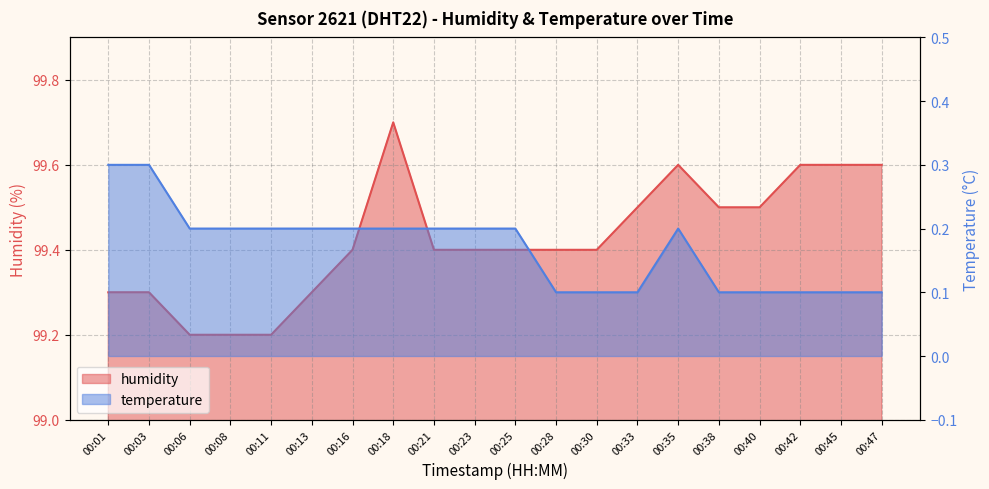

Reading right to left, list all the values displayed in this chart.

99.6	99.6	99.6	99.5	99.5	99.6	99.5	99.4	99.4	99.4	99.4	99.4	99.7	99.4	99.3	99.2	99.2	99.2	99.3	99.3